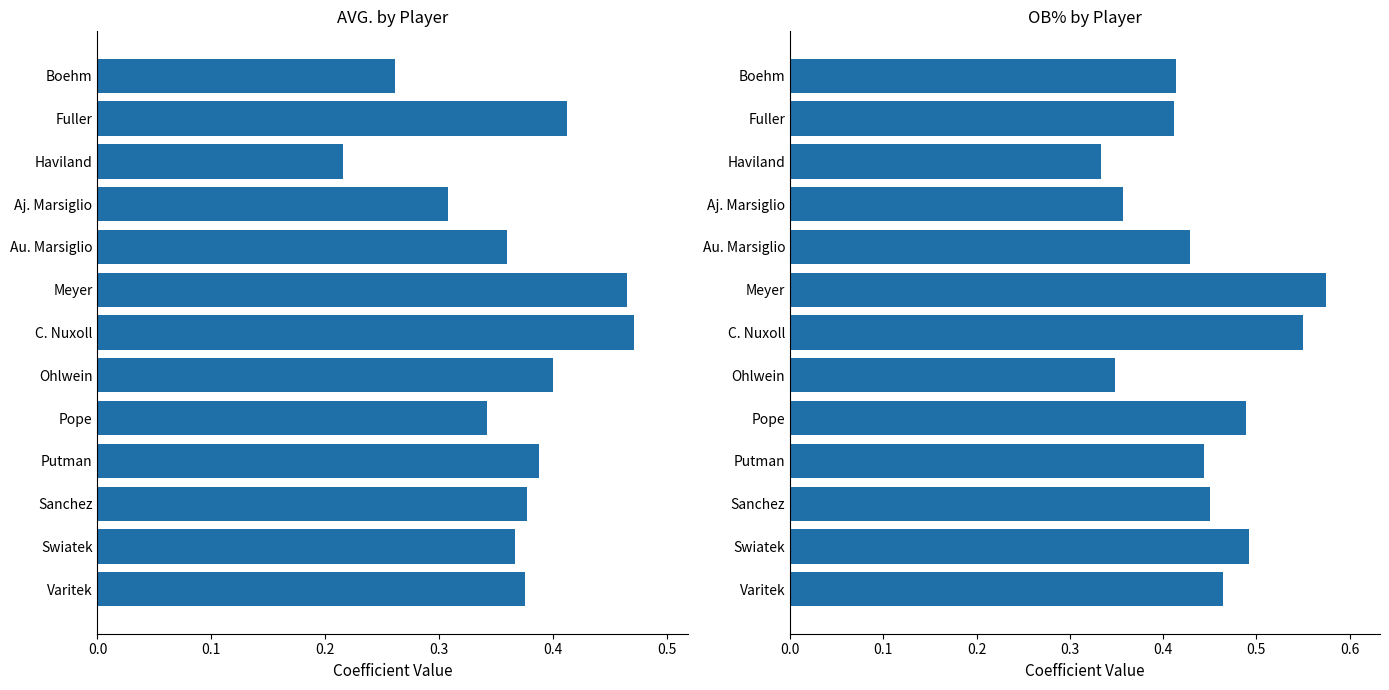

What is the highest value of the OB% series?

0.6